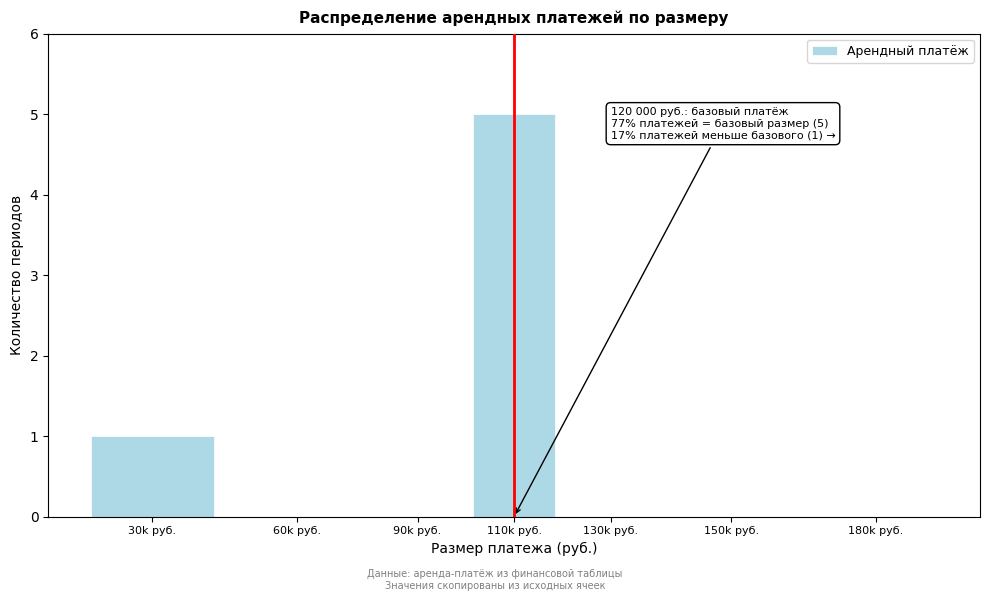

Reading left to right, transcribe all the data shown in this chart.

30k руб.=1	60k руб.=0	90k руб.=0	110k руб.=5	130k руб.=0	150k руб.=0	180k руб.=0